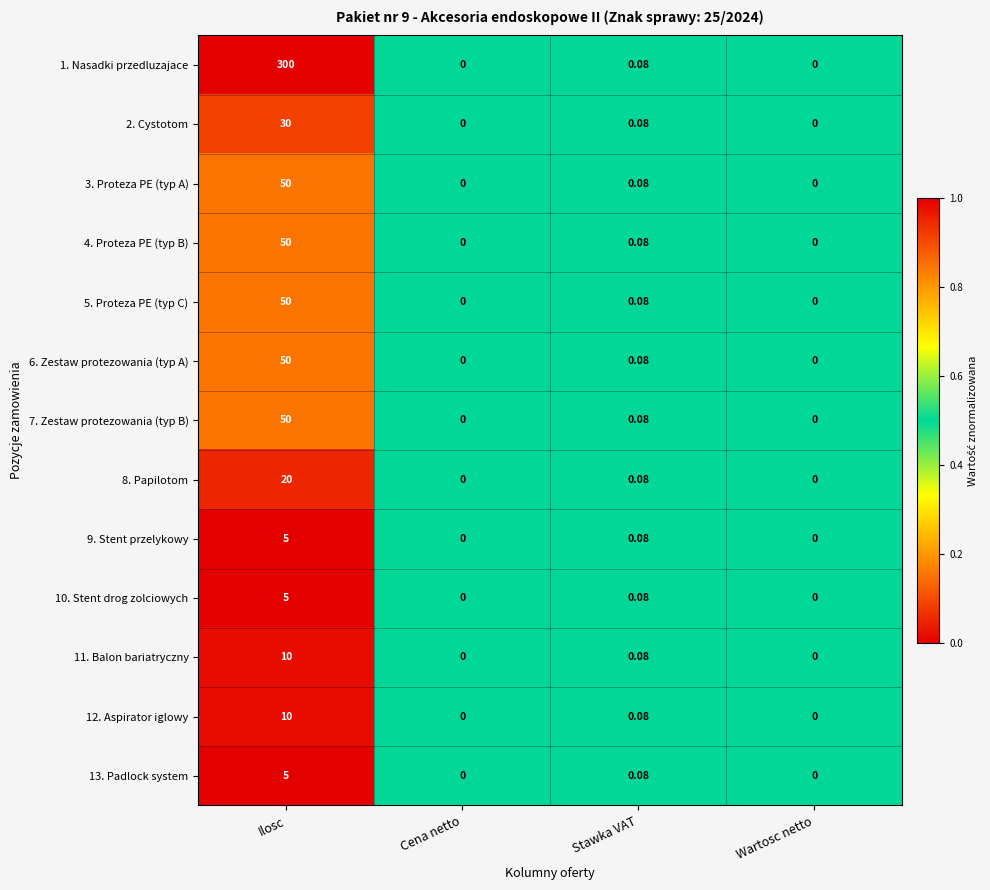

Which series has the largest range (max minus min)?

1. Nasadki przedluzajace